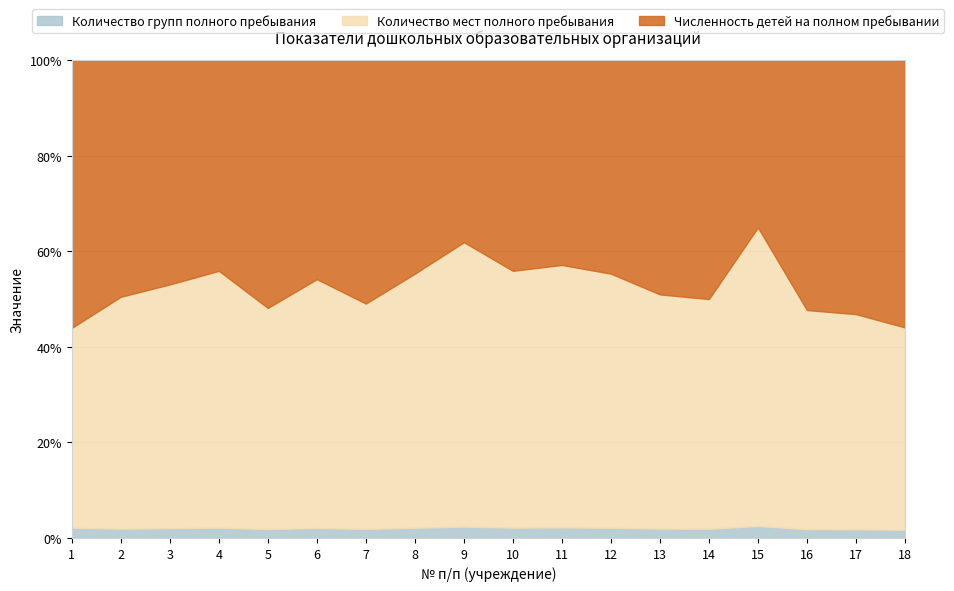

How many lines are shown in the chart?

3